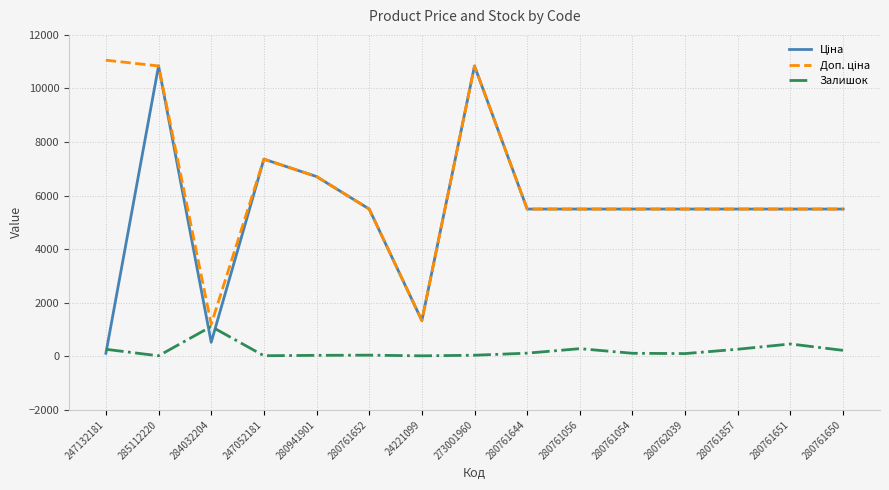

Reading left to right, extract all data points from this chart.

Ціна: 247132181=110.5	285112220=10840.1	284032204=522.2	247052181=7360.2	280941901=6710.2	280761652=5497.3	24221099=1332.7	273001960=10840.1	280761644=5497.3	280761056=5497.3	280761054=5497.3	280762039=5497.3	280761857=5497.3	280761651=5497.3	280761650=5497.3
Доп. ціна: 247132181=11055.0	285112220=10840.1	284032204=1197.0	247052181=7360.2	280941901=6710.2	280761652=5497.3	24221099=1333.0	273001960=10840.1	280761644=5497.3	280761056=5497.3	280761054=5497.3	280762039=5497.3	280761857=5497.3	280761651=5497.3	280761650=5497.3
Залишок: 247132181=260.0	285112220=17.0	284032204=1110.0	247052181=20.0	280941901=34.0	280761652=41.0	24221099=16.0	273001960=38.0	280761644=116.0	280761056=284.0	280761054=111.0	280762039=100.0	280761857=263.0	280761651=459.0	280761650=220.0